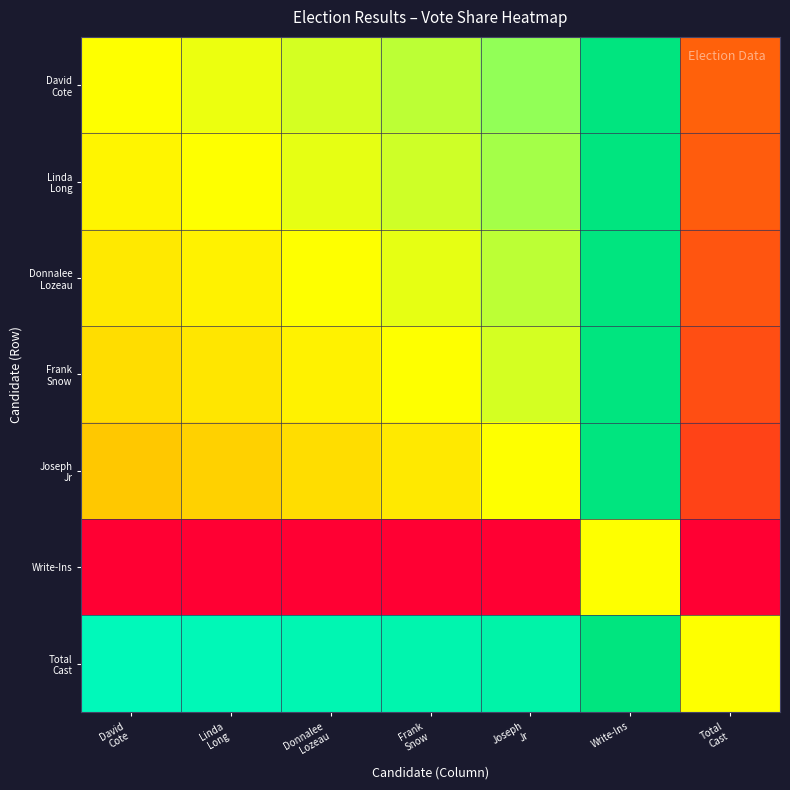

What is the total value across all series at Write-Ins?

6.5